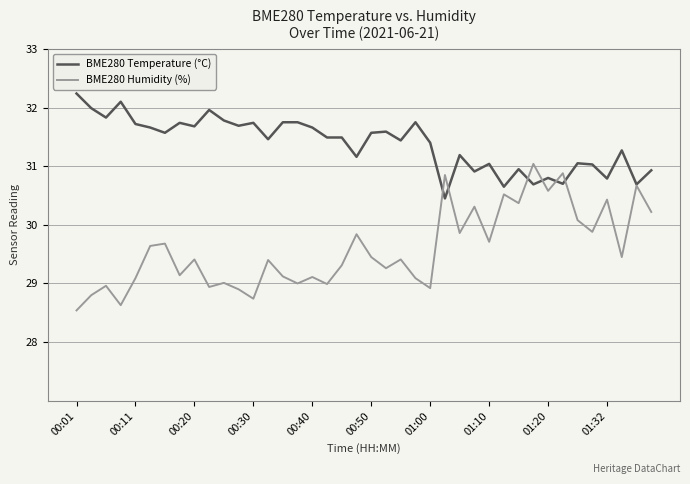

Which series has the largest range (max minus min)?

BME280 Humidity (%)